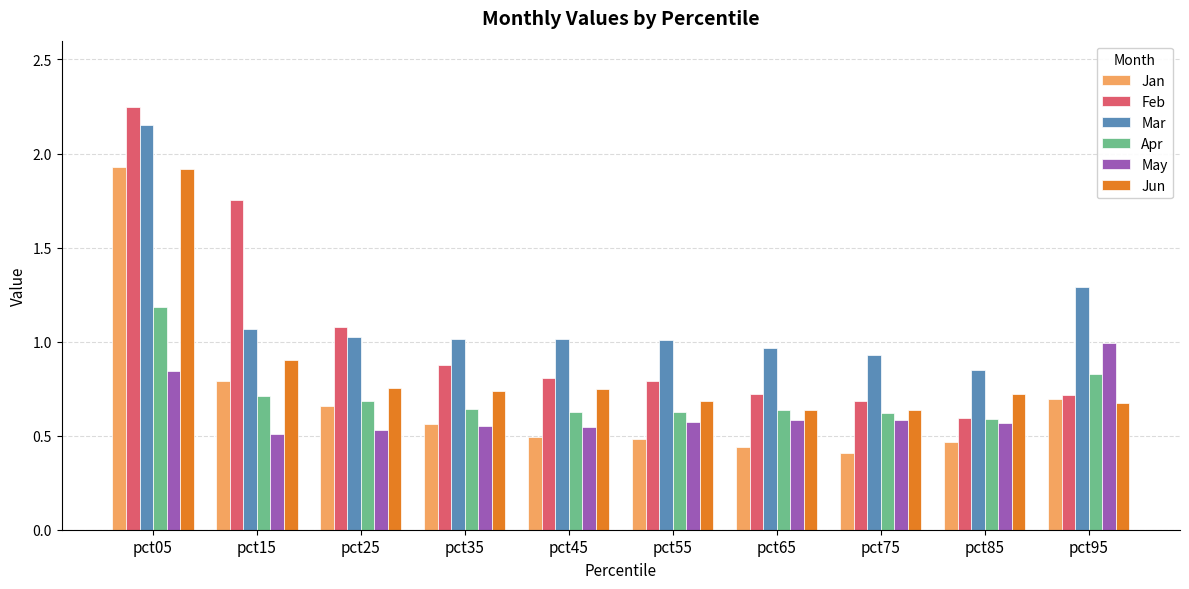

Which series has the largest total across all categories?

Mar